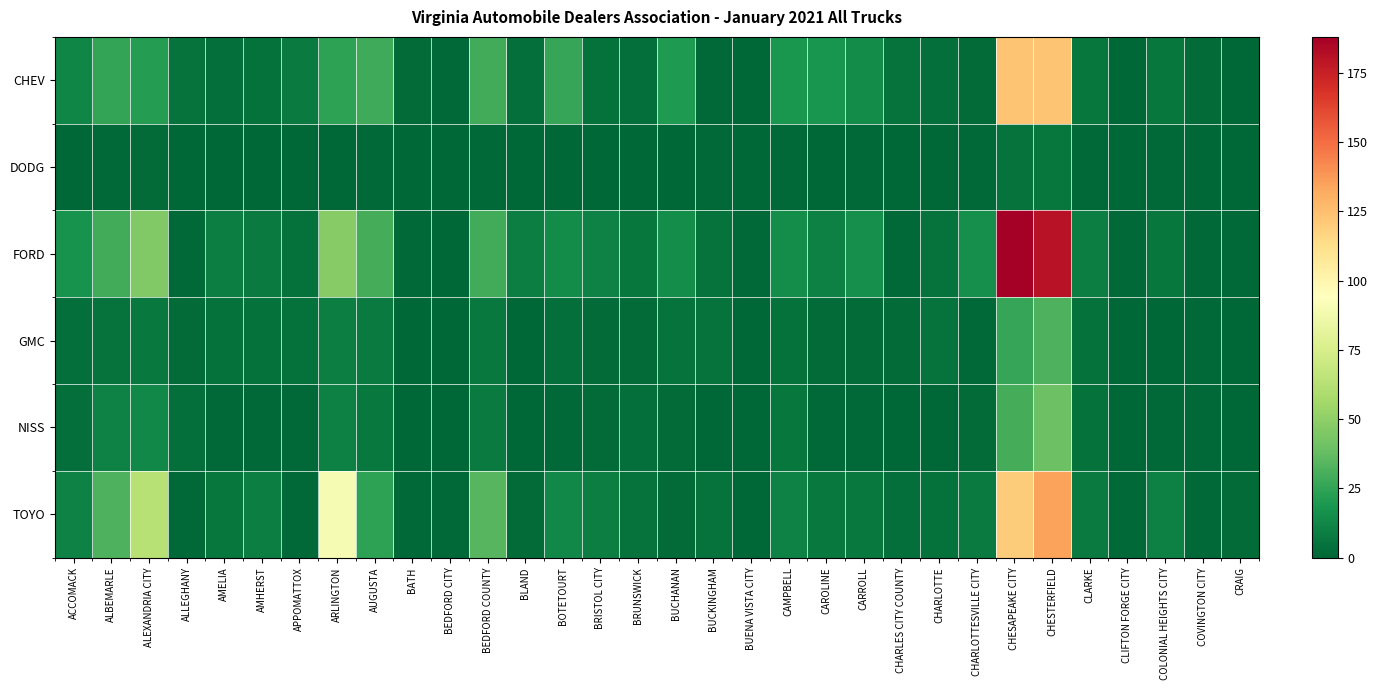

How many series are shown in this chart?

6